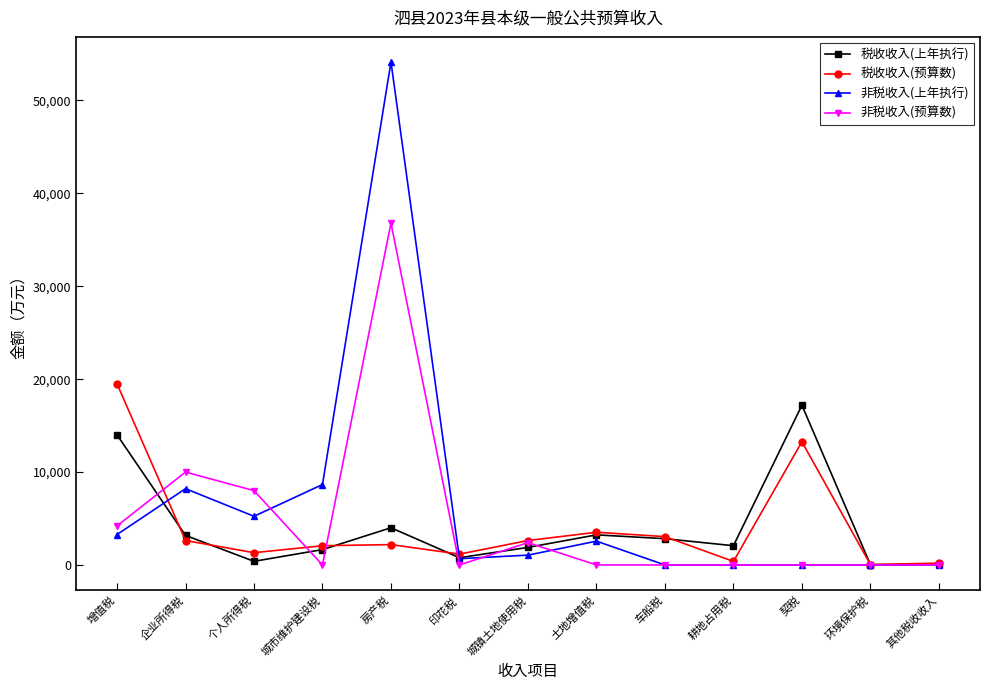

What is the maximum value for 非税收入(上年执行)?

54140